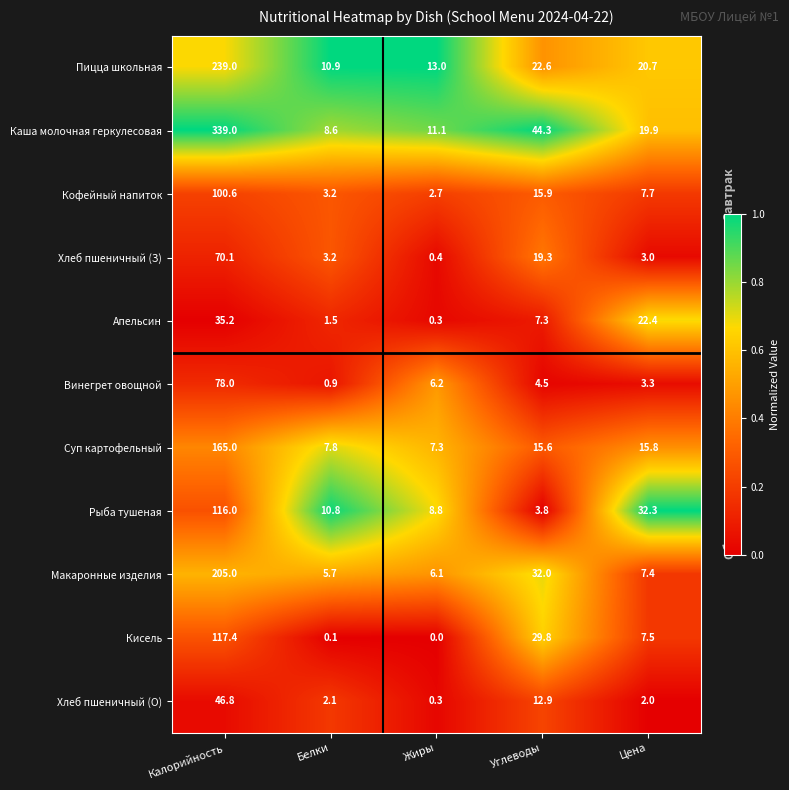

At which category is the sum across all series the highest?

Калорийность